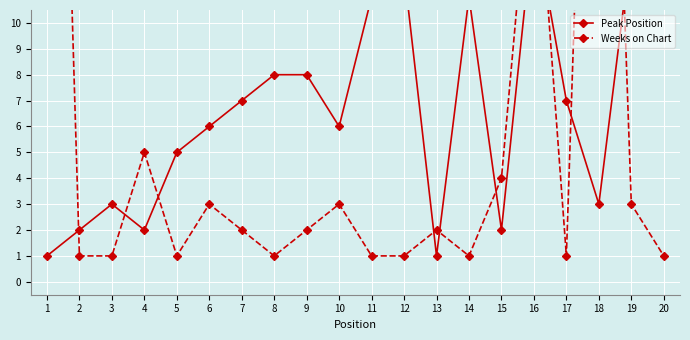

What is the average value of the Peak Position series?

7